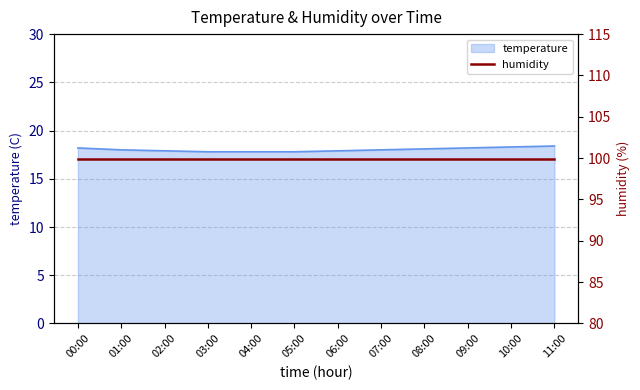

What is the value of the 5th point from the left?

17.8